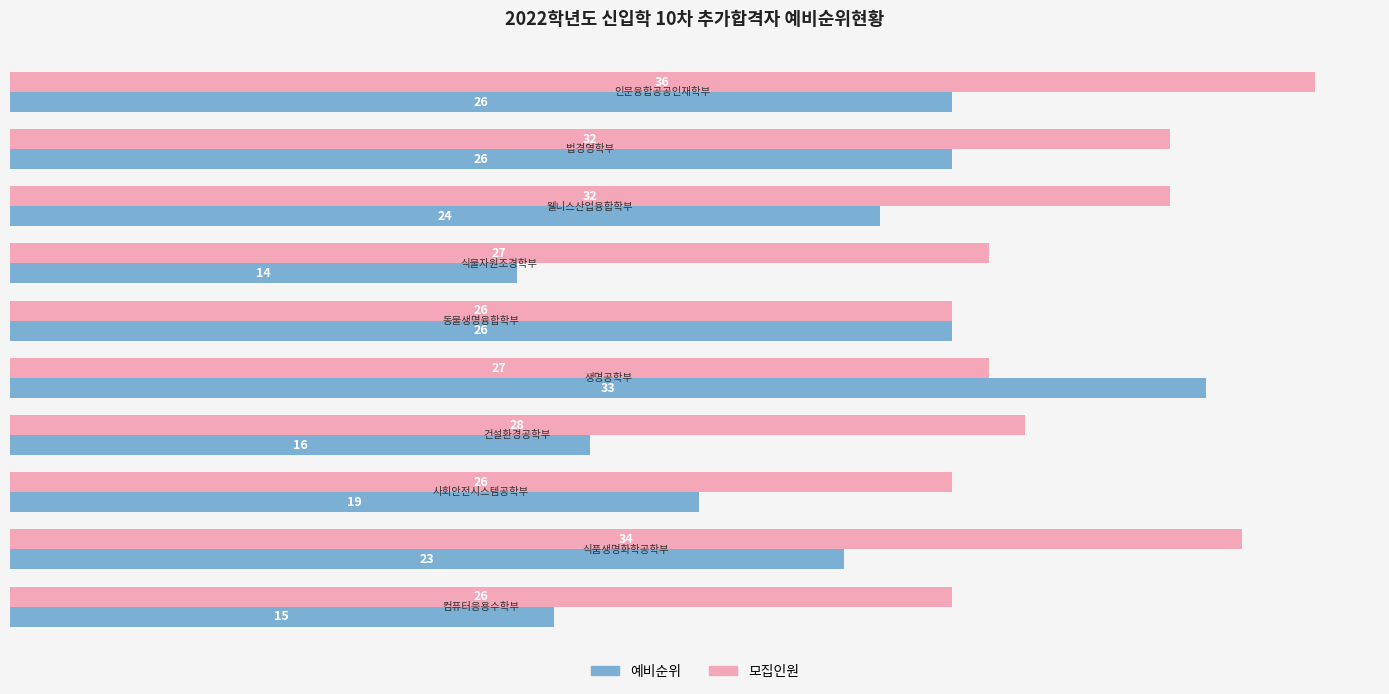

What is the difference between the maximum and minimum values in the 모집인원 series?

10